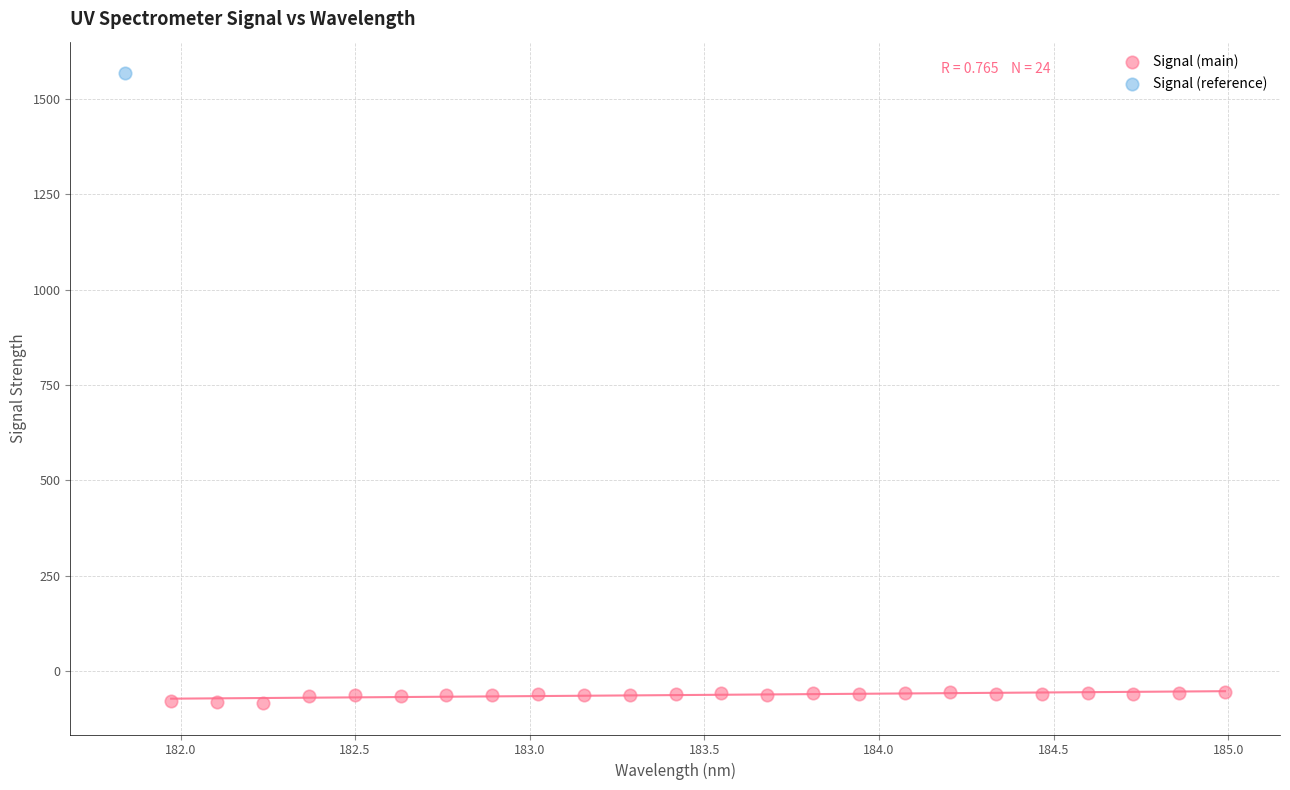

What are all the series names shown in the legend?

Signal (main), Signal (reference)